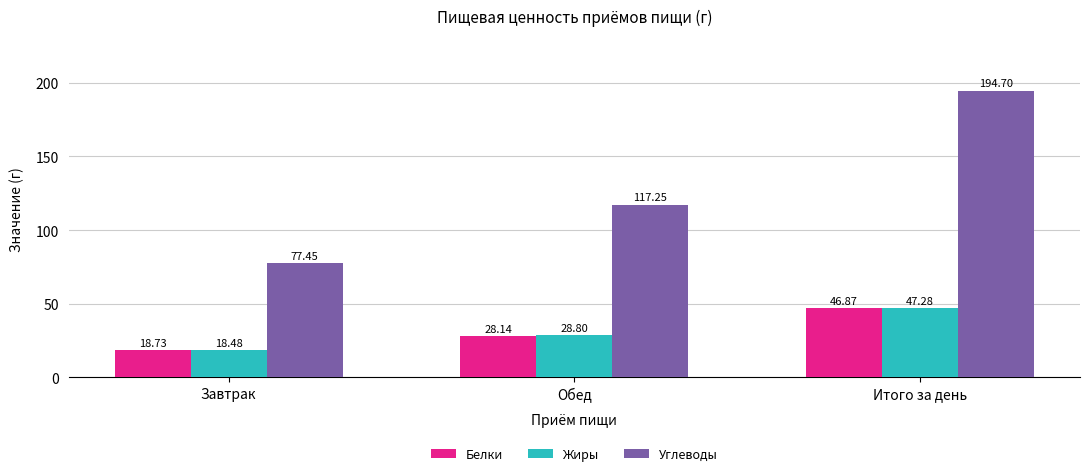

How many groups of bars are there?

3